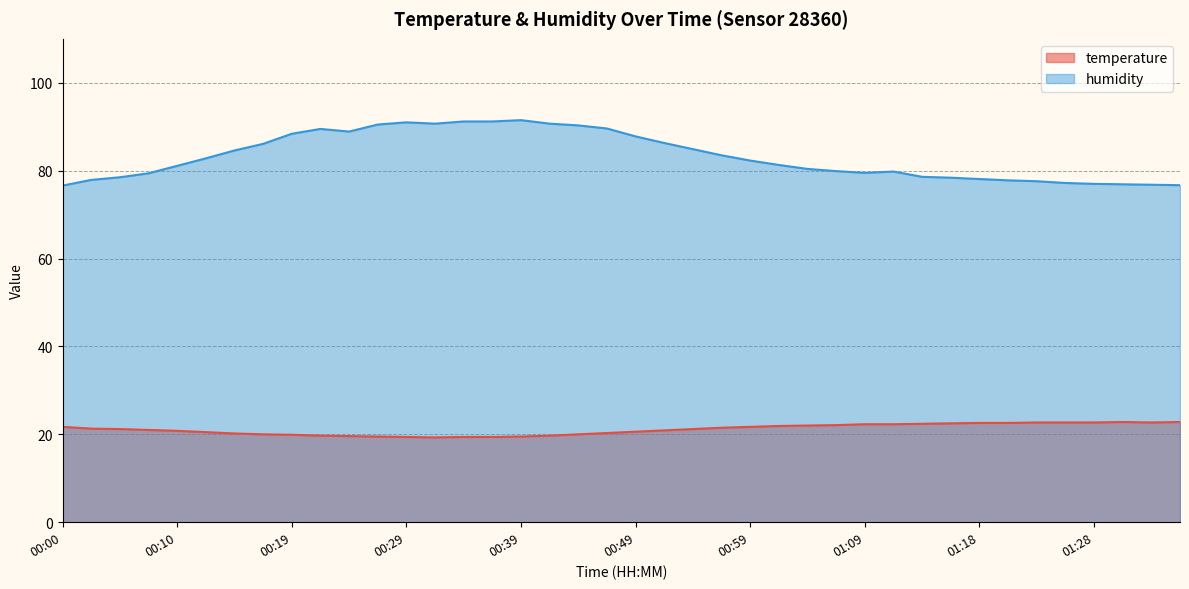

Is it true that humidity equals 91.0 at 00:29?

True